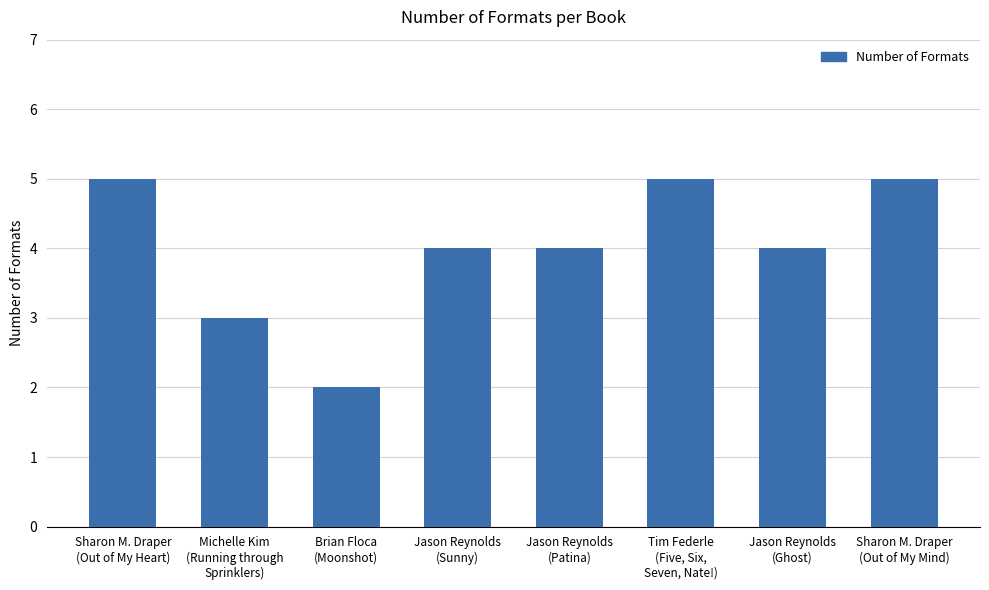

The value at Jason Reynolds
(Patina) is 4. True or false?

True